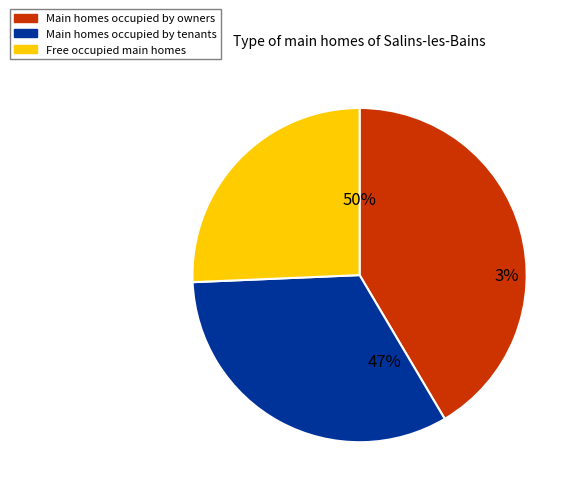

To the nearest percent, what is the average slice percentage?

33%